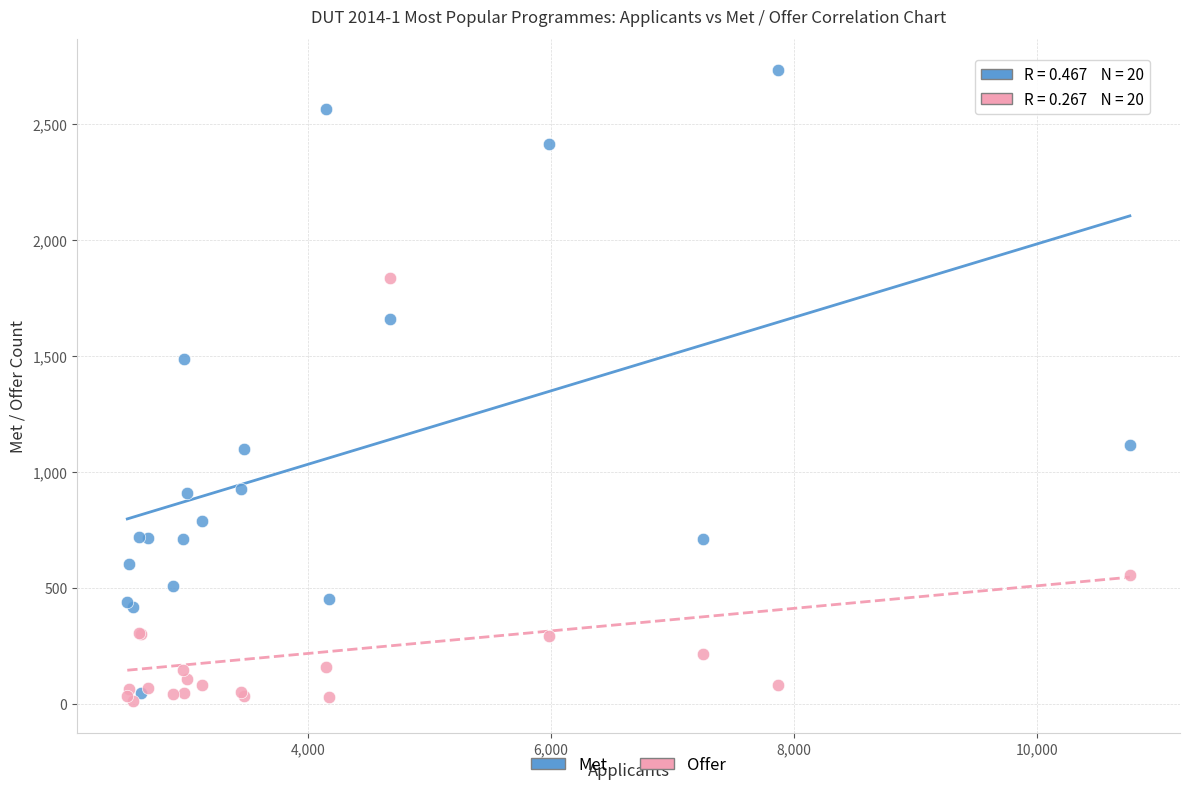

Across all series, what Y value is closest to 1371?

1485